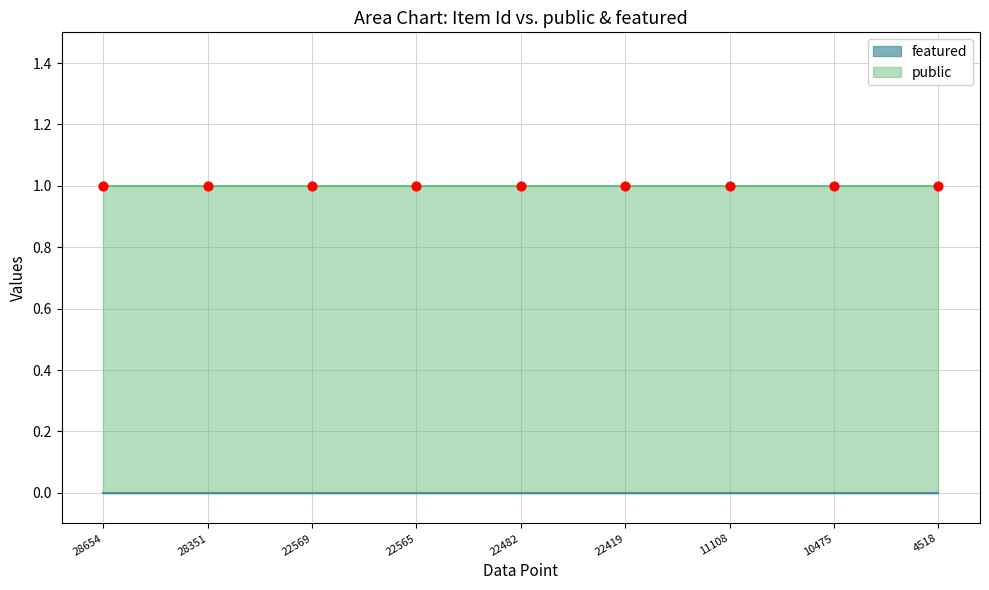

Which series contains the highest Y value?

public